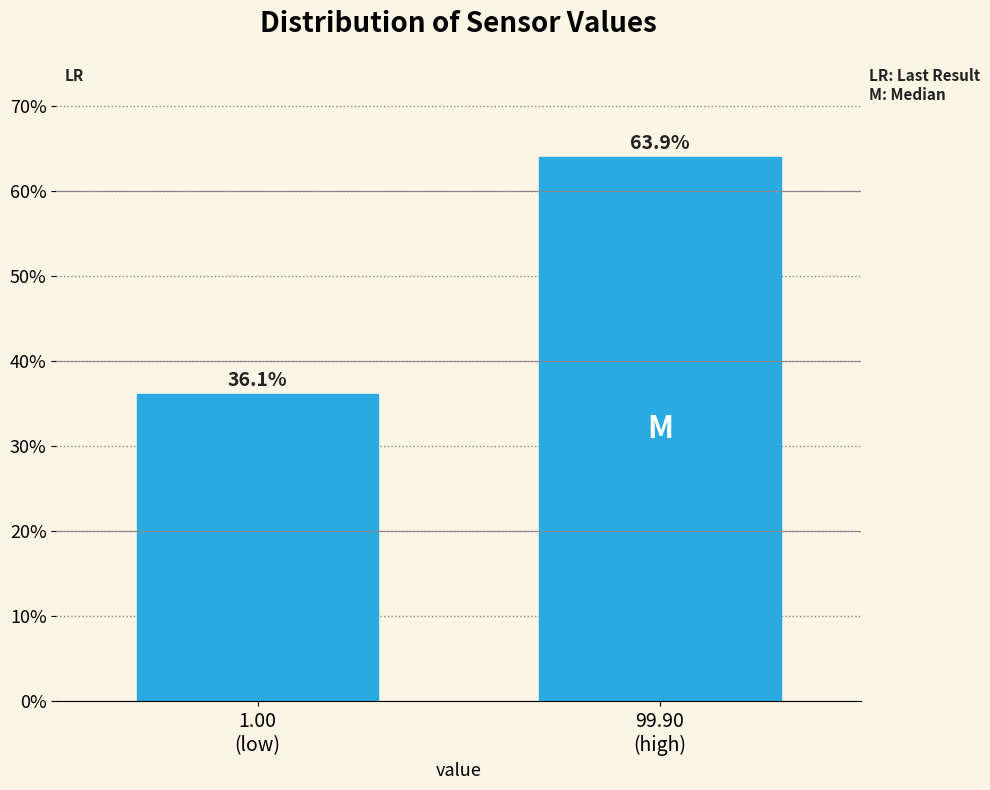

Reading right to left, transcribe all the data shown in this chart.

63.9	36.1